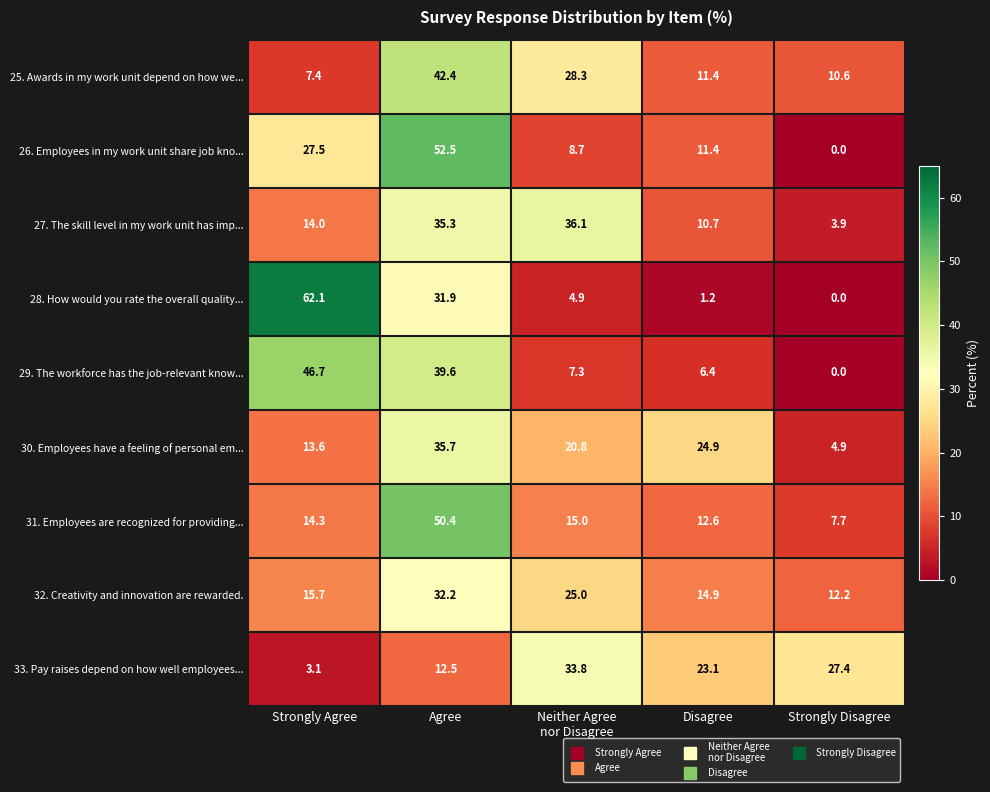

What is the spread (max minus min) of values at Neither Agree
nor Disagree?

31.2